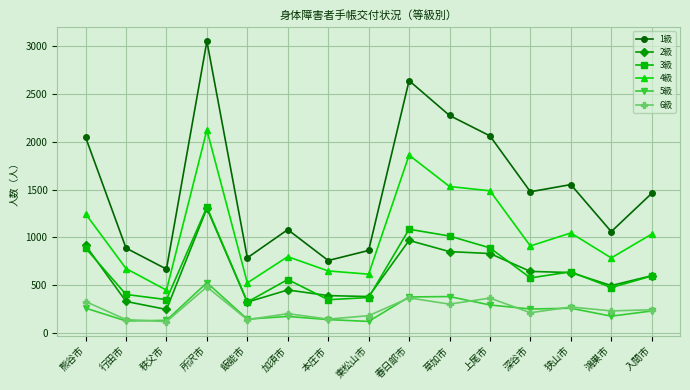

Where is the first local maximum for 5級?

所沢市